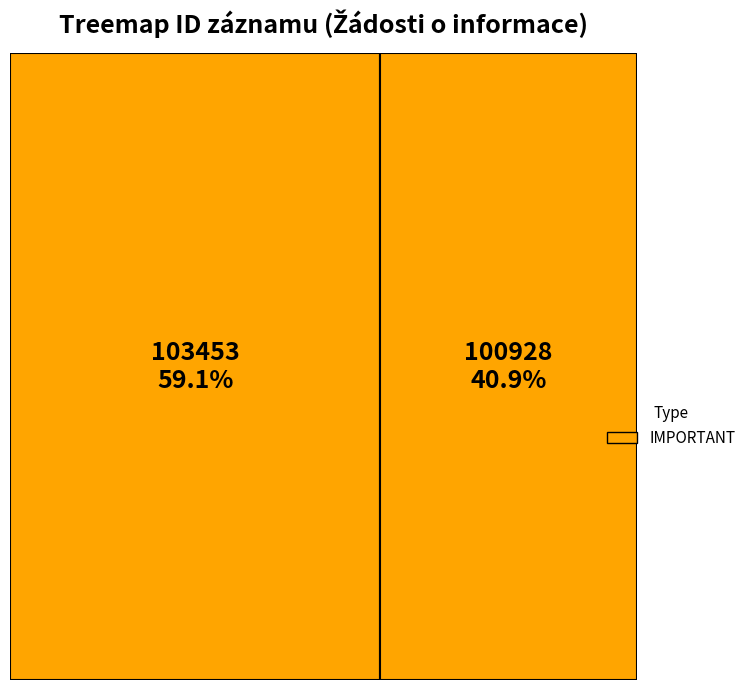

What percentage do 103453 and 100928 together represent?

100.0%